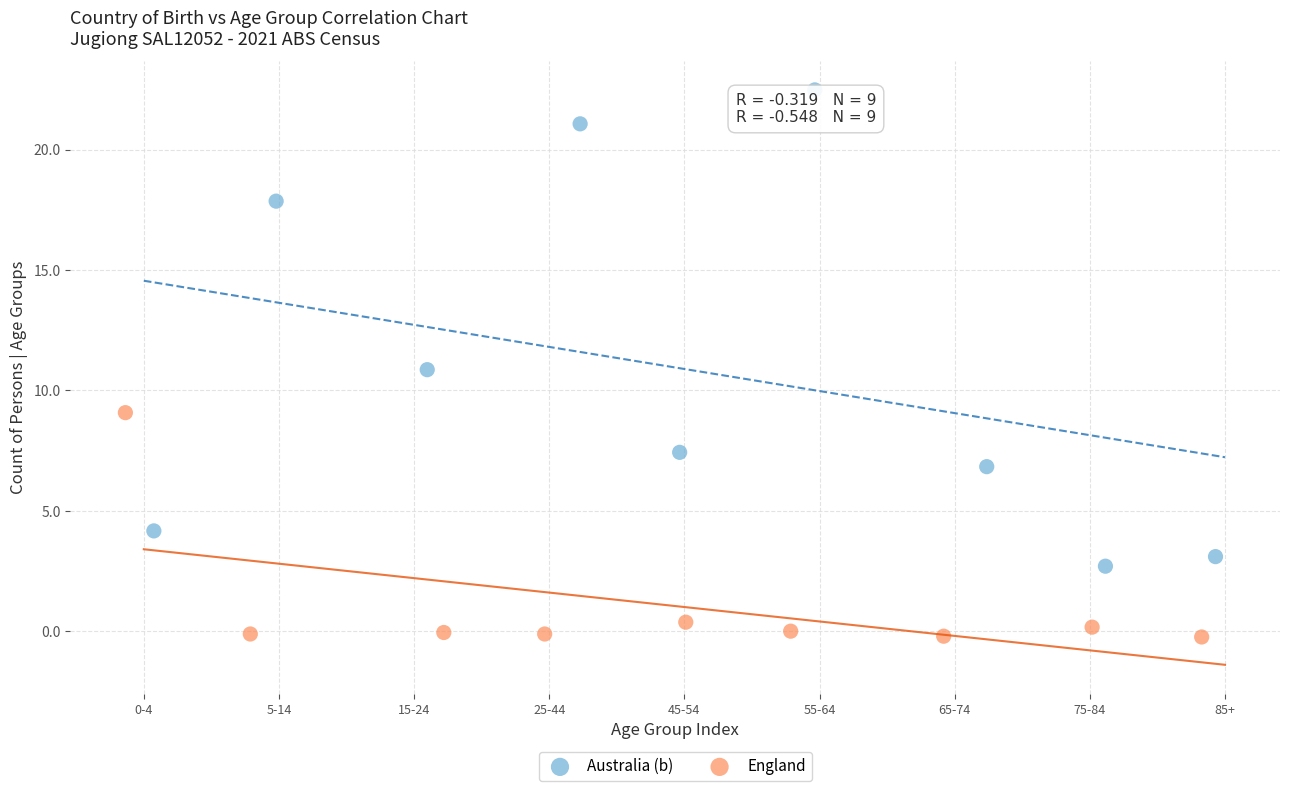

What are all the series names shown in the legend?

Australia (b), England